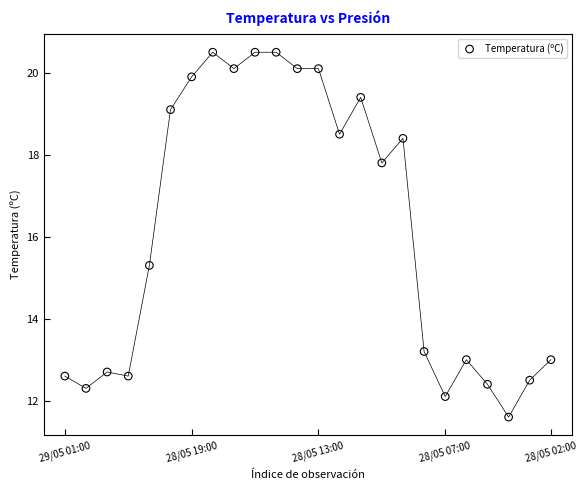

What Y value in the scatter plot is closest to 16?

15.3